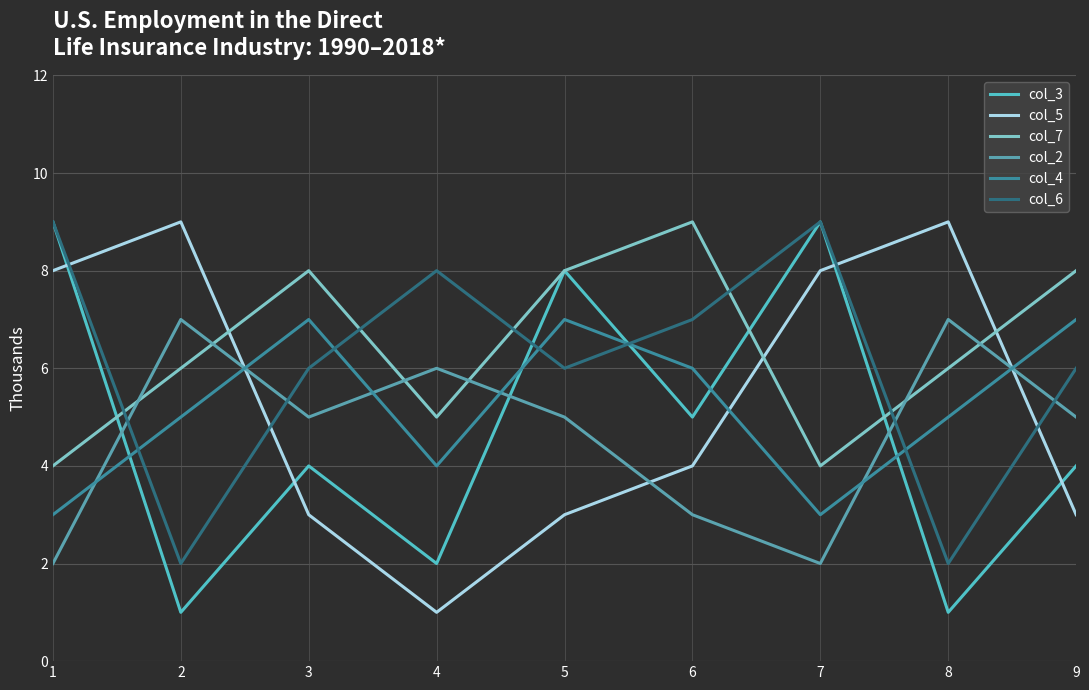

What is the average value of the col_6 series?

6